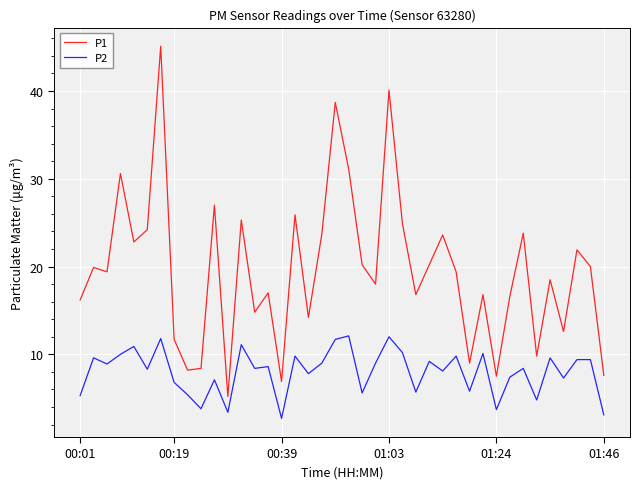

In P2, how many points are lower than both neighbors (excluding endpoints)?

14